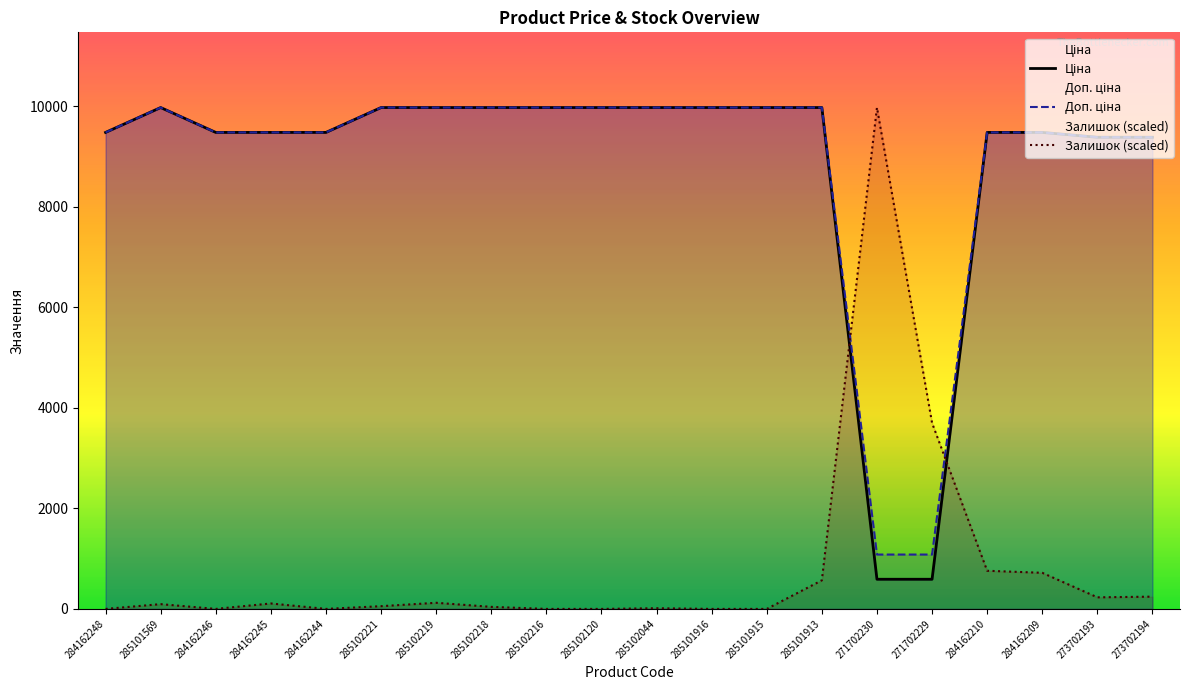

True or false: Доп. ціна has a value of 12858.1 at 284162210.

False